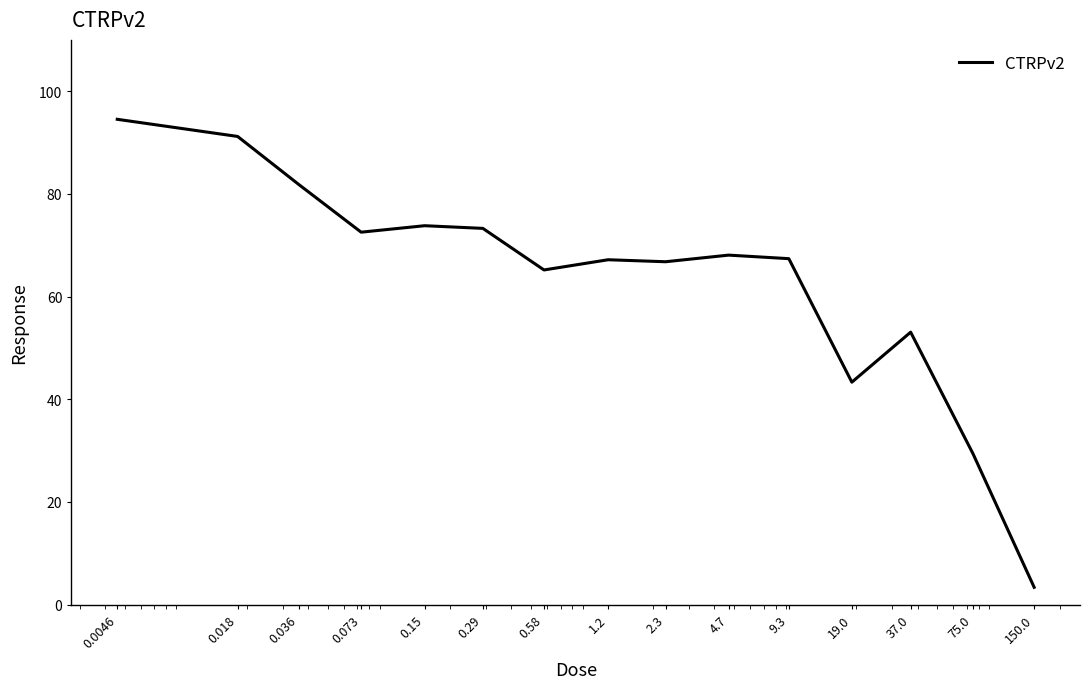

What is the smallest value displayed?

3.4